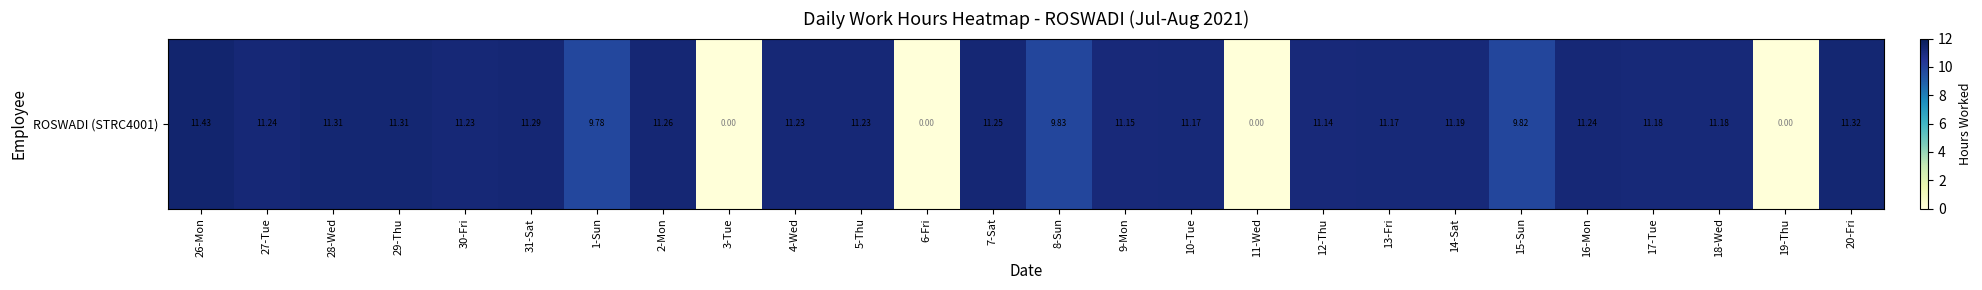

What is the difference between the maximum and minimum values?

11.4